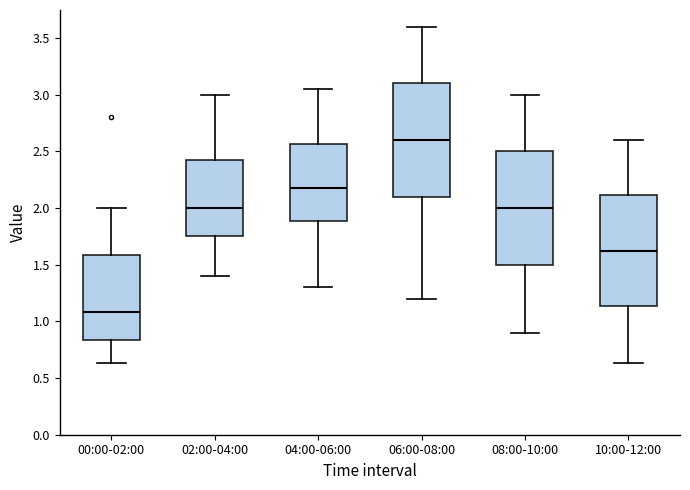

Reading left to right, transcribe this box plot: for each box, give where its median line is, the range the box spans, and where its two whiskers end, as read against the y-axis. The values are not printed on the chart, so give them approximately, as read against the axis.

00:00-02:00: median 1.10, box 0.85 to 1.60, whiskers 0.65 to 2.00
02:00-04:00: median 2.00, box 1.75 to 2.45, whiskers 1.40 to 3.00
04:00-06:00: median 2.20, box 1.90 to 2.55, whiskers 1.30 to 3.05
06:00-08:00: median 2.60, box 2.10 to 3.10, whiskers 1.20 to 3.60
08:00-10:00: median 2.00, box 1.50 to 2.50, whiskers 0.90 to 3.00
10:00-12:00: median 1.65, box 1.15 to 2.10, whiskers 0.65 to 2.60